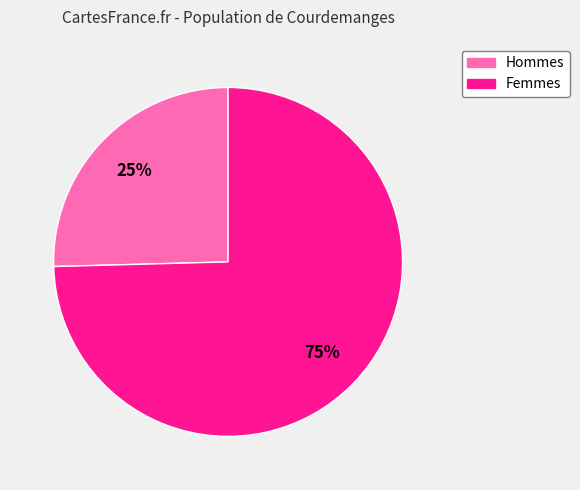

To the nearest percent, what is the average slice percentage?

50%